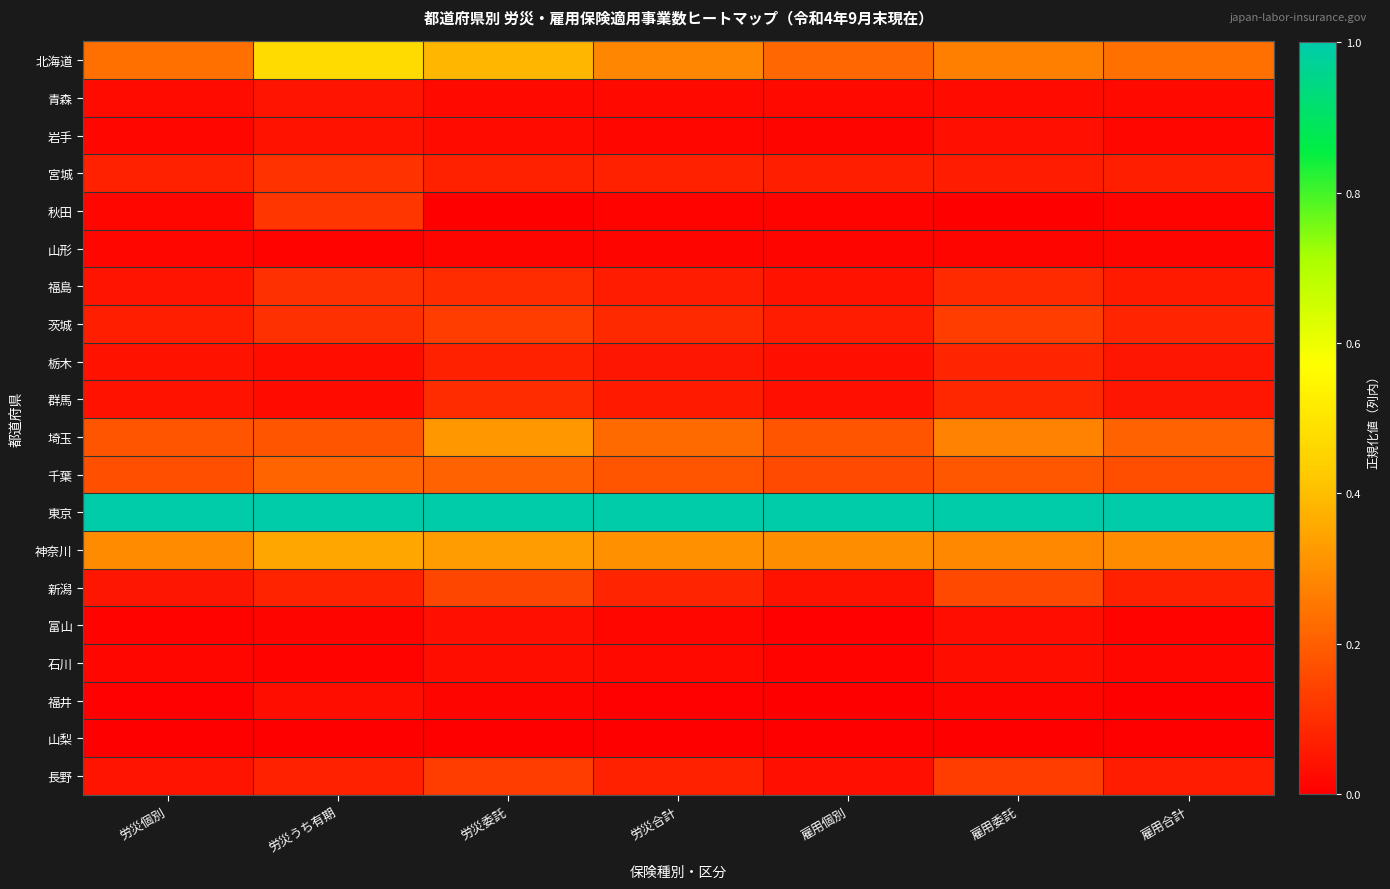

How many series are shown in this chart?

20